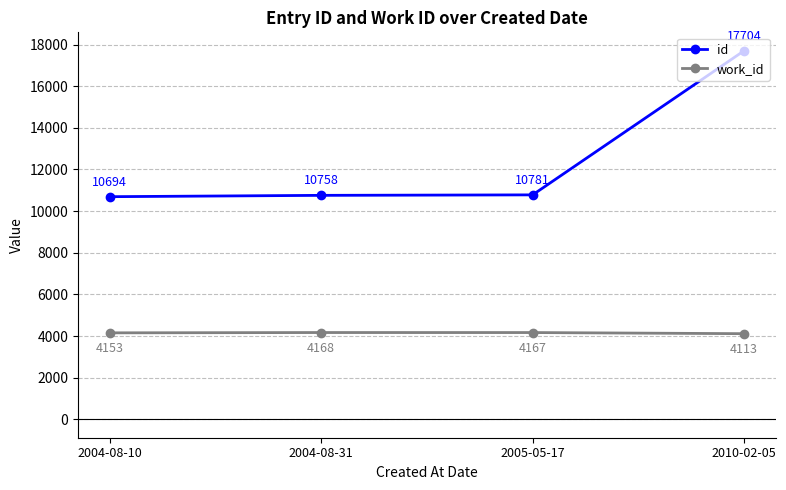

What are all the series names shown in the legend?

id, work_id